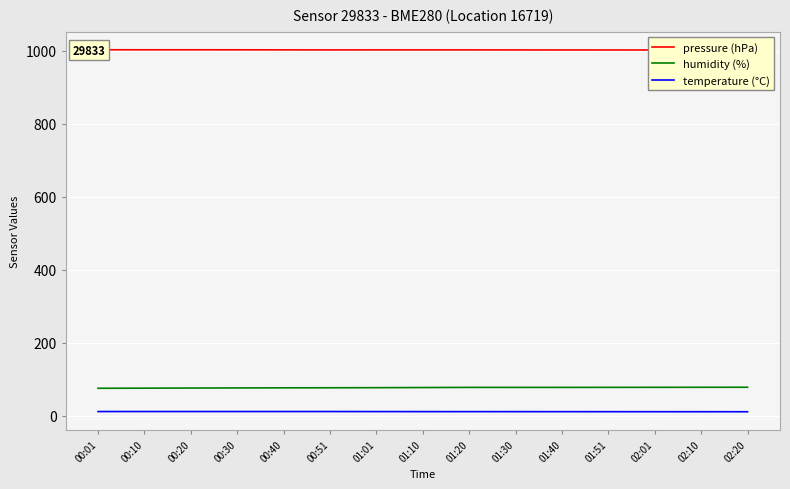

What is the approximate value of humidity (%) at 02:20?

78.5